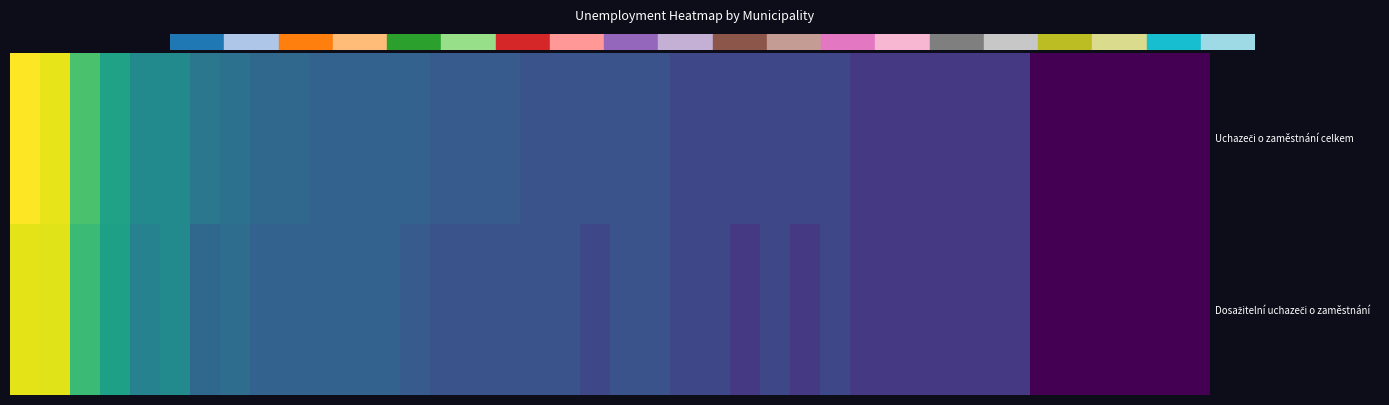

Which series has the largest range (max minus min)?

Uchazeči o zaměstnání celkem